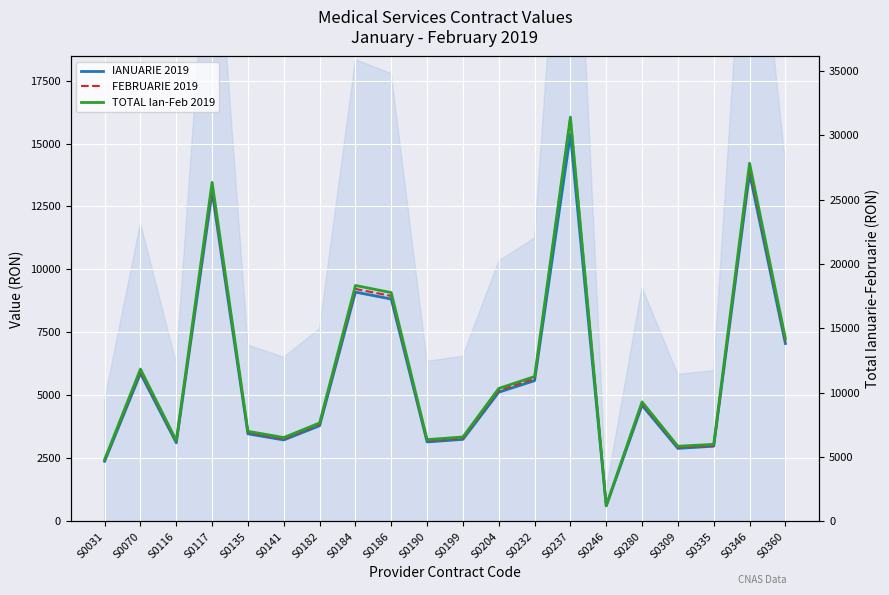

True or false: FEBRUARIE 2019 and IANUARIE 2019 cross at least once.

False